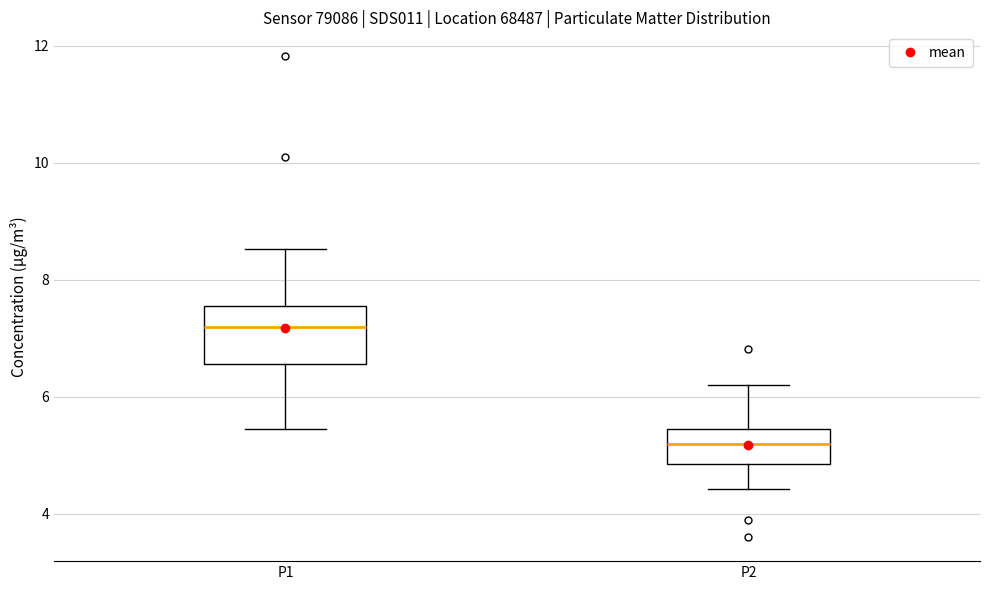

Reading left to right, read every box against the y-axis: the position of its median line, the range the box covers, and the ends of its whiskers. The values are not printed on the chart, so give them approximately, as read against the axis.

P1: median 7.2, box 6.6 to 7.6, whiskers 5.4 to 8.6
P2: median 5.2, box 4.8 to 5.4, whiskers 4.4 to 6.2